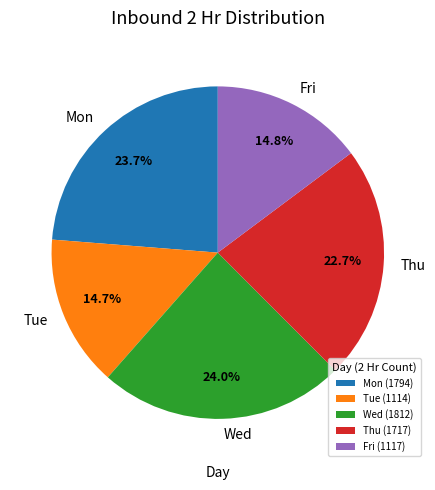

To the nearest percent, what is the difference between the largest and smallest slice percentages?

9%